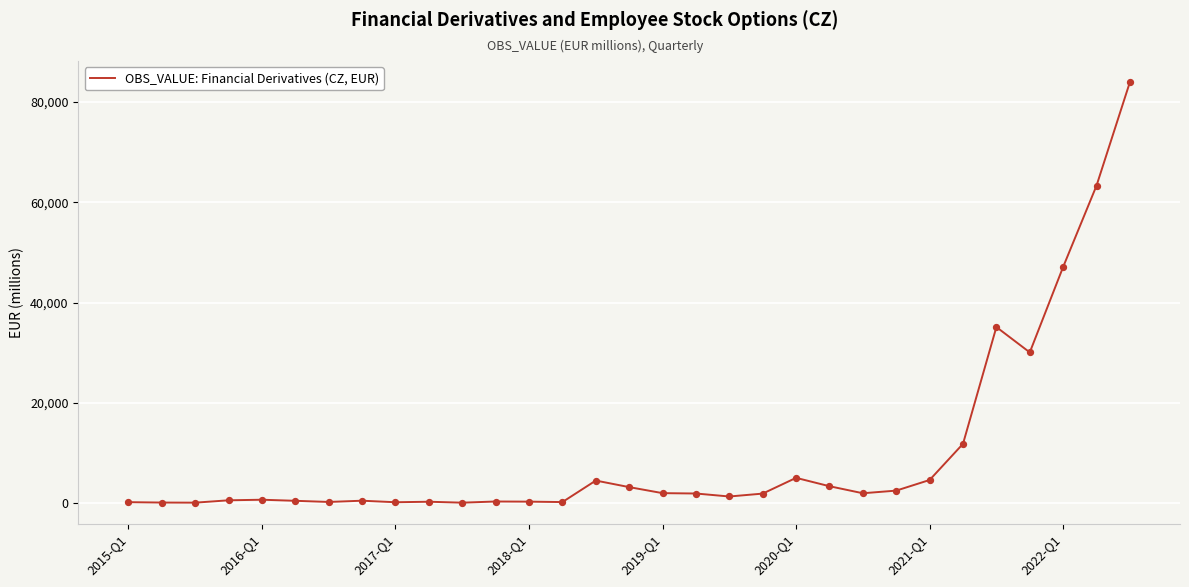

What is the difference between the maximum and minimum values?

83757.7